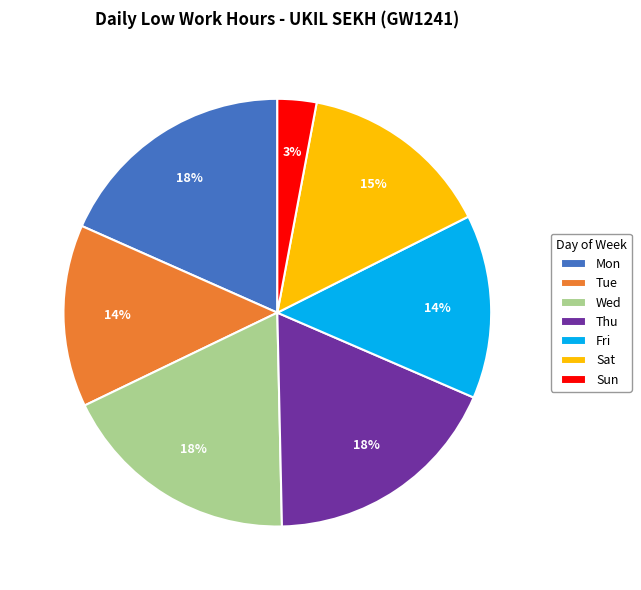

Count the number of slices in the pie.

7